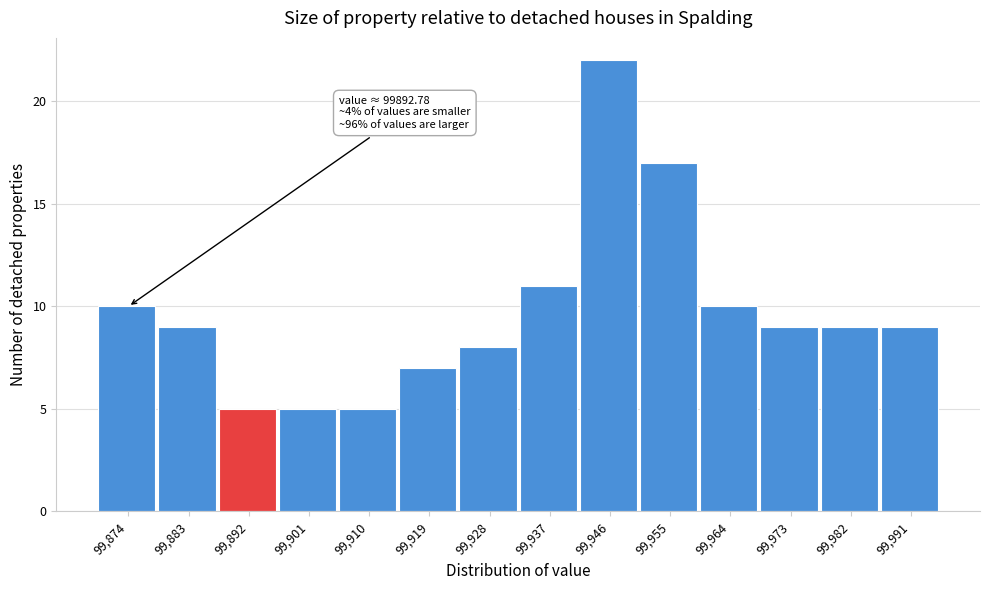

Reading left to right, transcribe all the data shown in this chart.

10	9	5	5	5	7	8	11	22	17	10	9	9	9